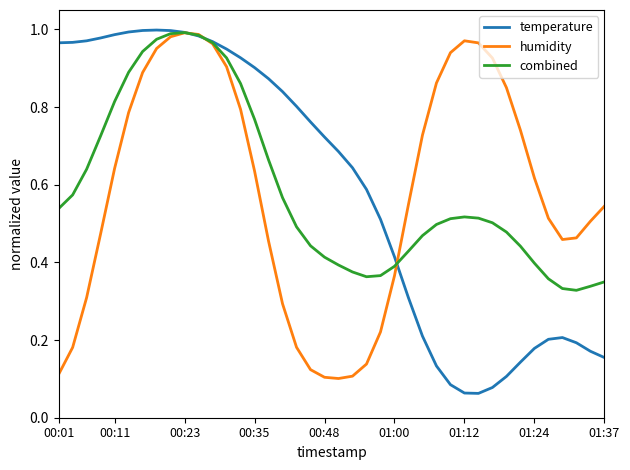

What are all the series names shown in the legend?

temperature, humidity, combined